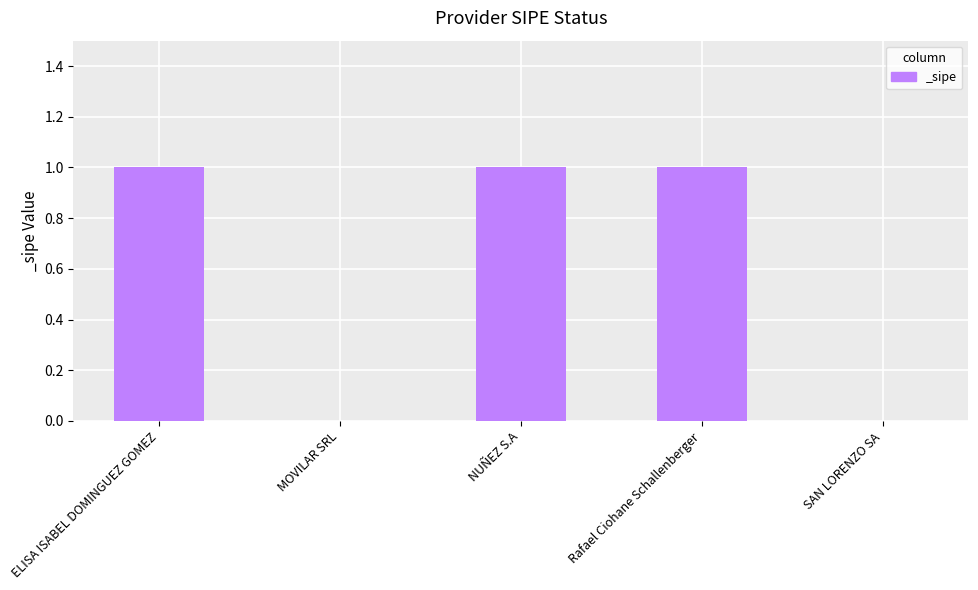

Reading left to right, what are all the values shown in this chart?

1	0	1	1	0